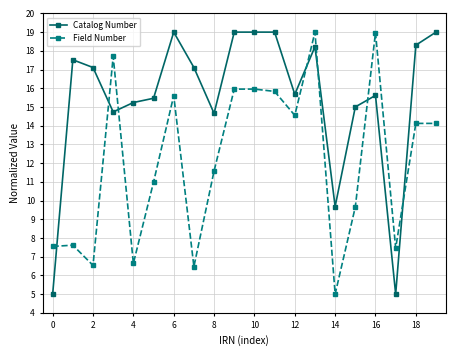

After their last crossing, which series has the higher values: Field Number or Catalog Number?

Catalog Number